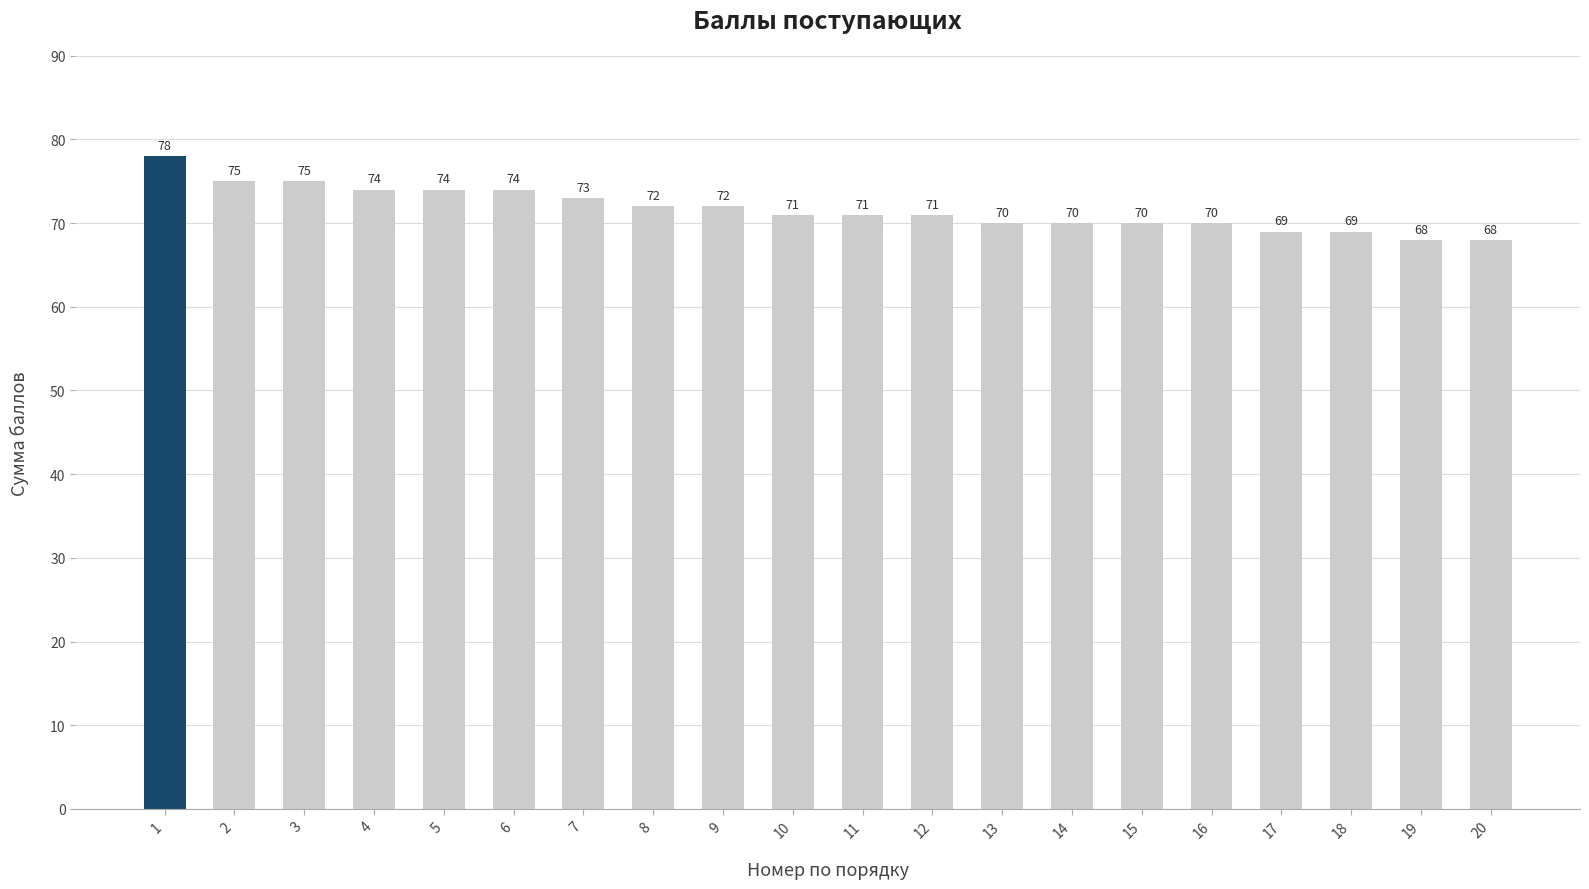

What is the change in value from 4 to 11?

-3